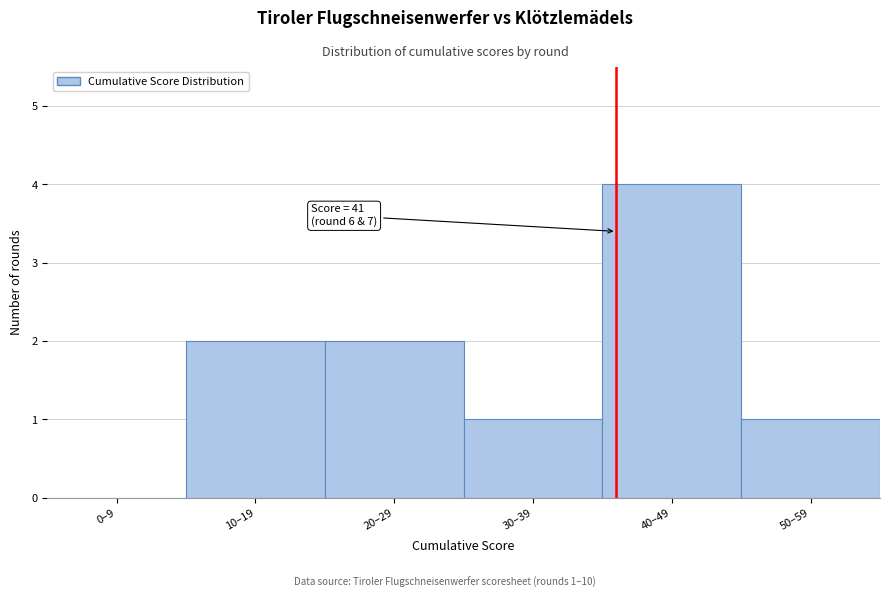

Reading left to right, extract all data points from this chart.

0–9=0	10–19=2	20–29=2	30–39=1	40–49=4	50–59=1